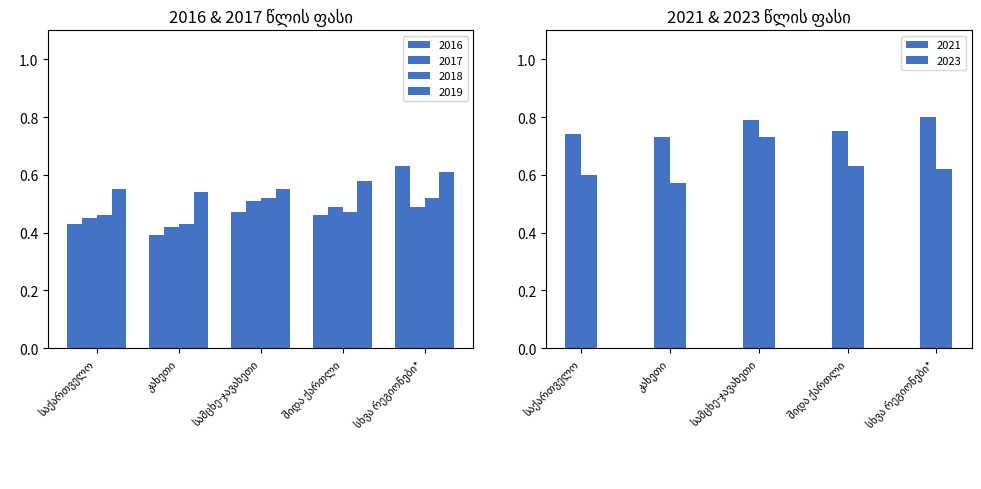

Reading right to left, what are all the values shown in this chart?

2016: 0.6	0.5	0.5	0.4	0.4
2017: 0.5	0.5	0.5	0.4	0.5
2018: 0.5	0.5	0.5	0.4	0.5
2019: 0.6	0.6	0.6	0.5	0.6
2021: 0.8	0.8	0.8	0.7	0.7
2023: 0.6	0.6	0.7	0.6	0.6